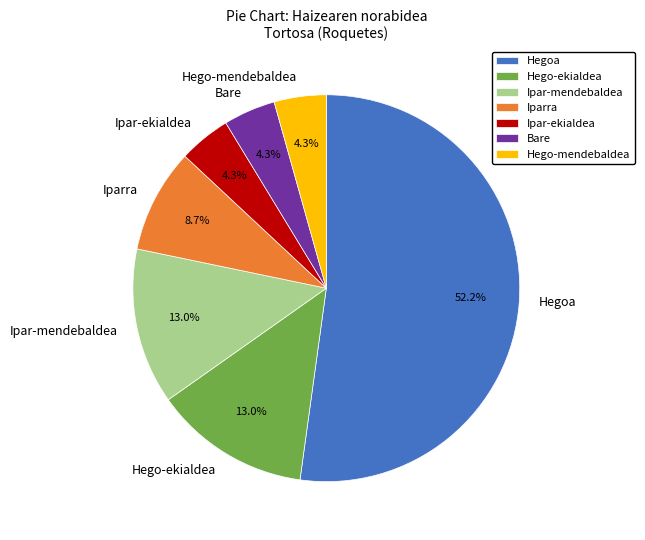

Is there any slice that represents more than half of the pie?

Yes